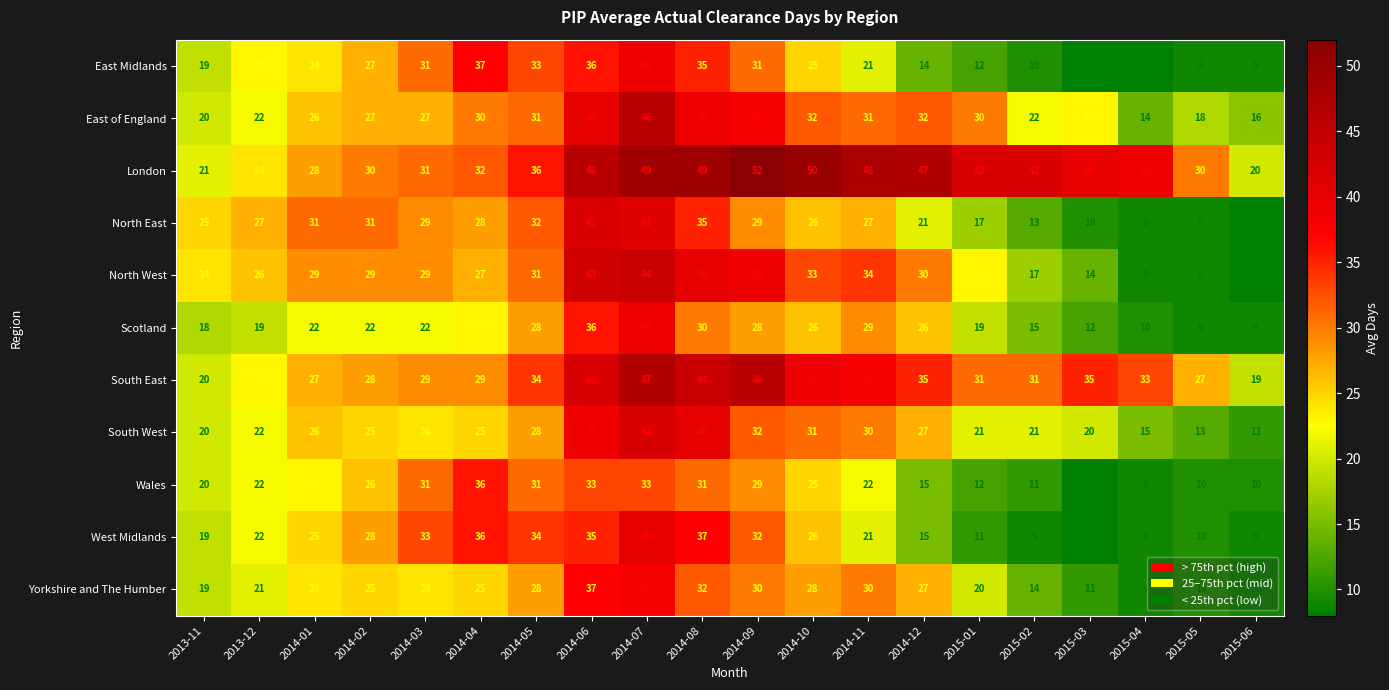

Between 2014-10 and 2015-01, which series saw the biggest shift?

West Midlands